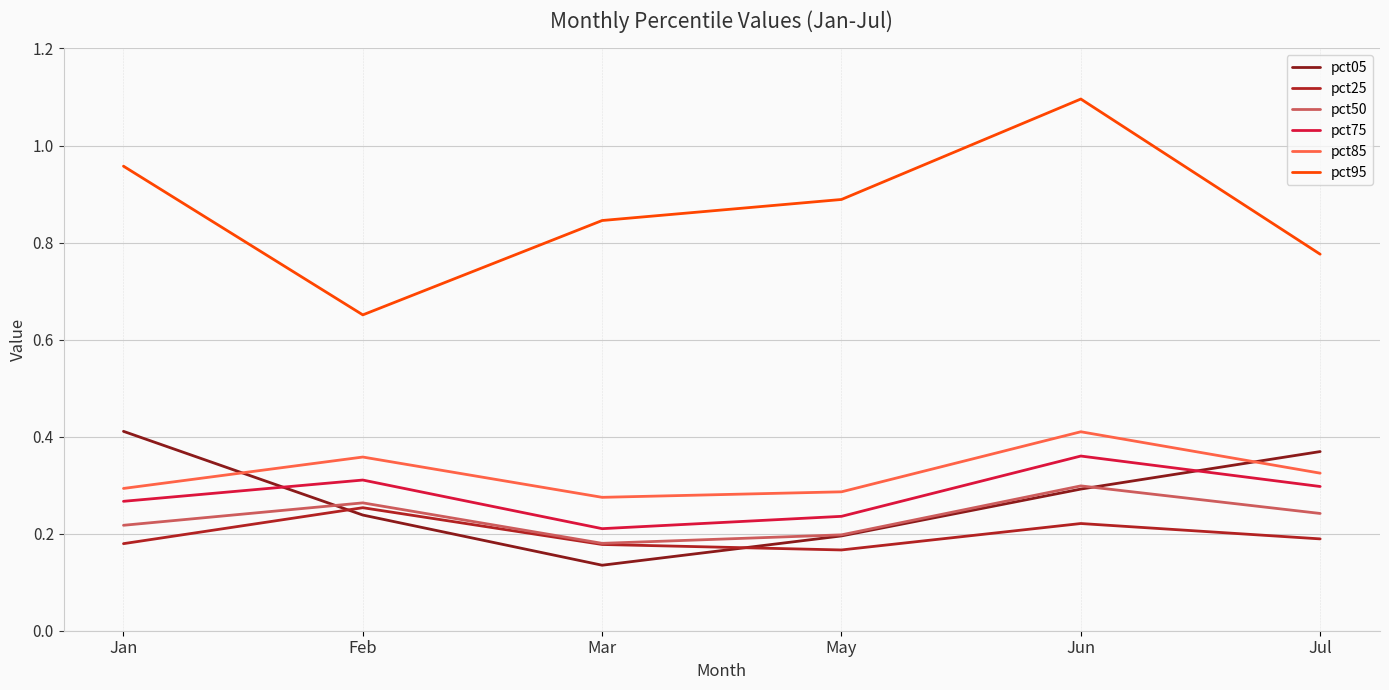

At how many categories does at least one series exceed 0?

6